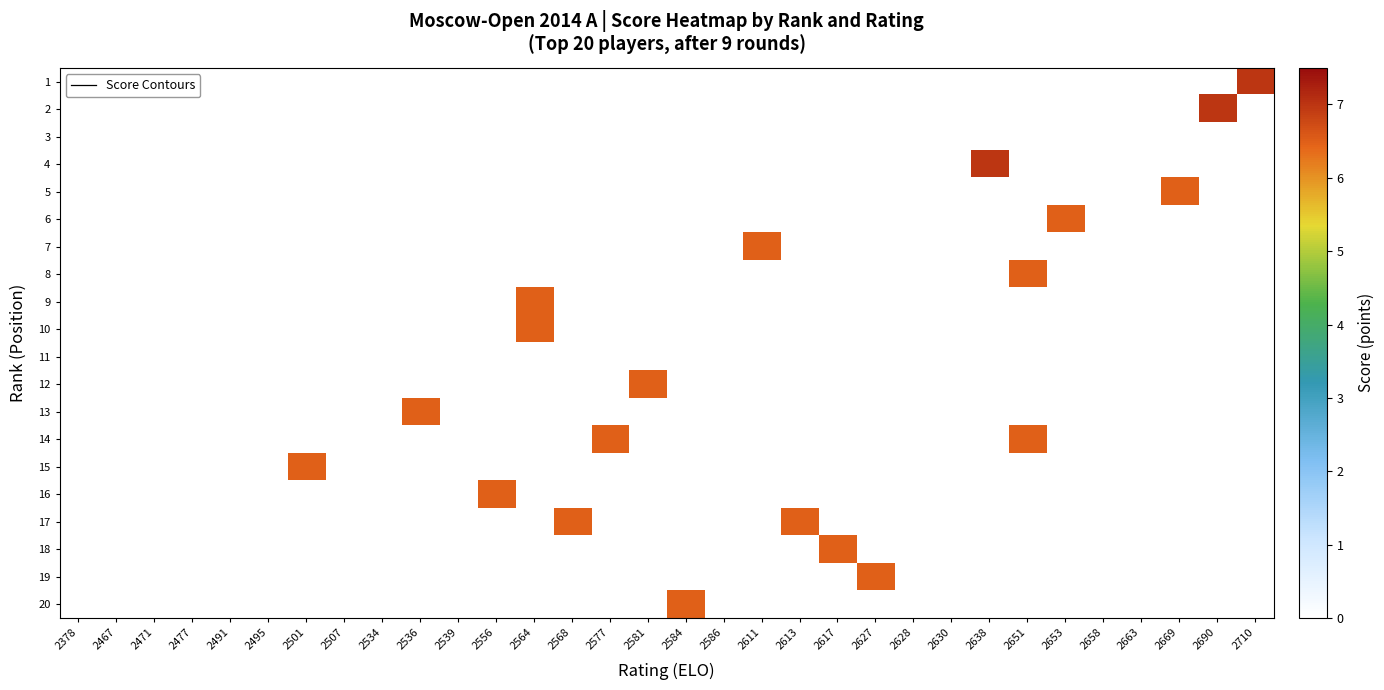

What is the average value of the 10 series?

0.2